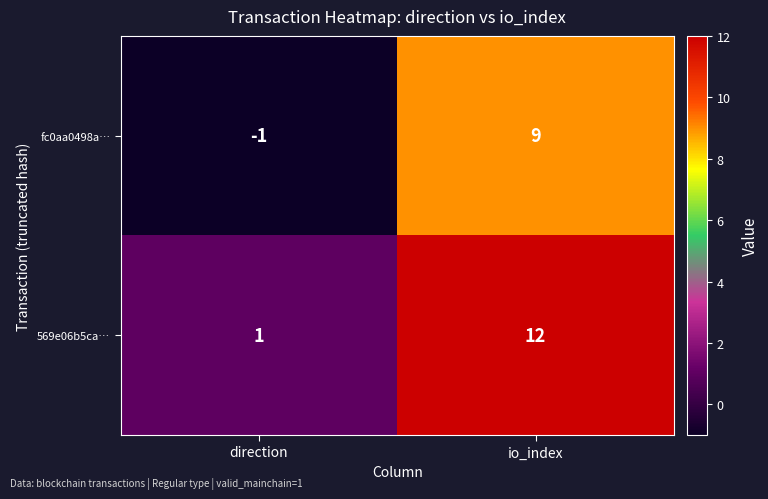

Which series changed the most between direction and io_index?

569e06b5ca…